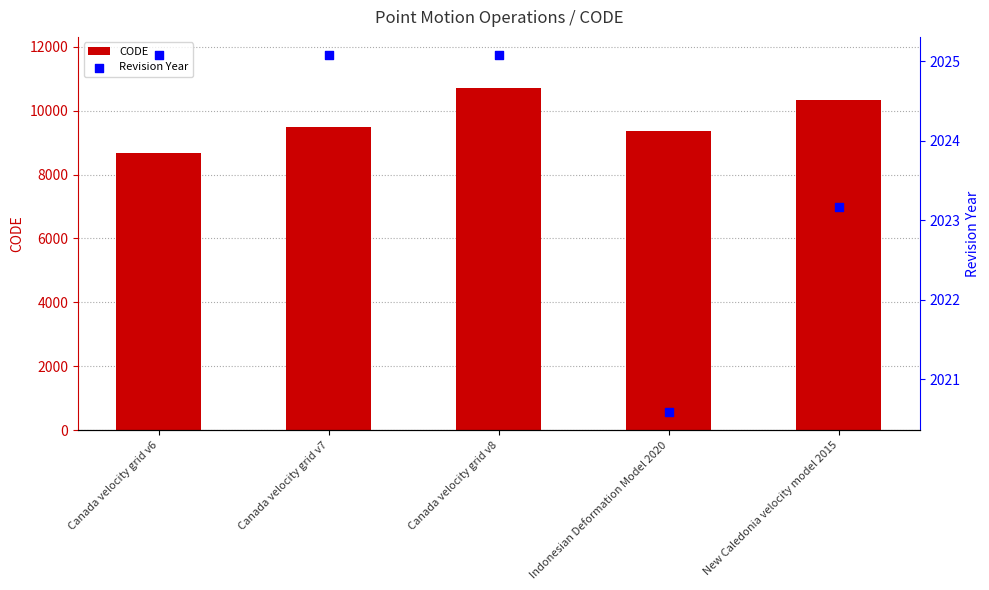

What is the total value across all series at Indonesian Deformation Model 2020?

11395.6